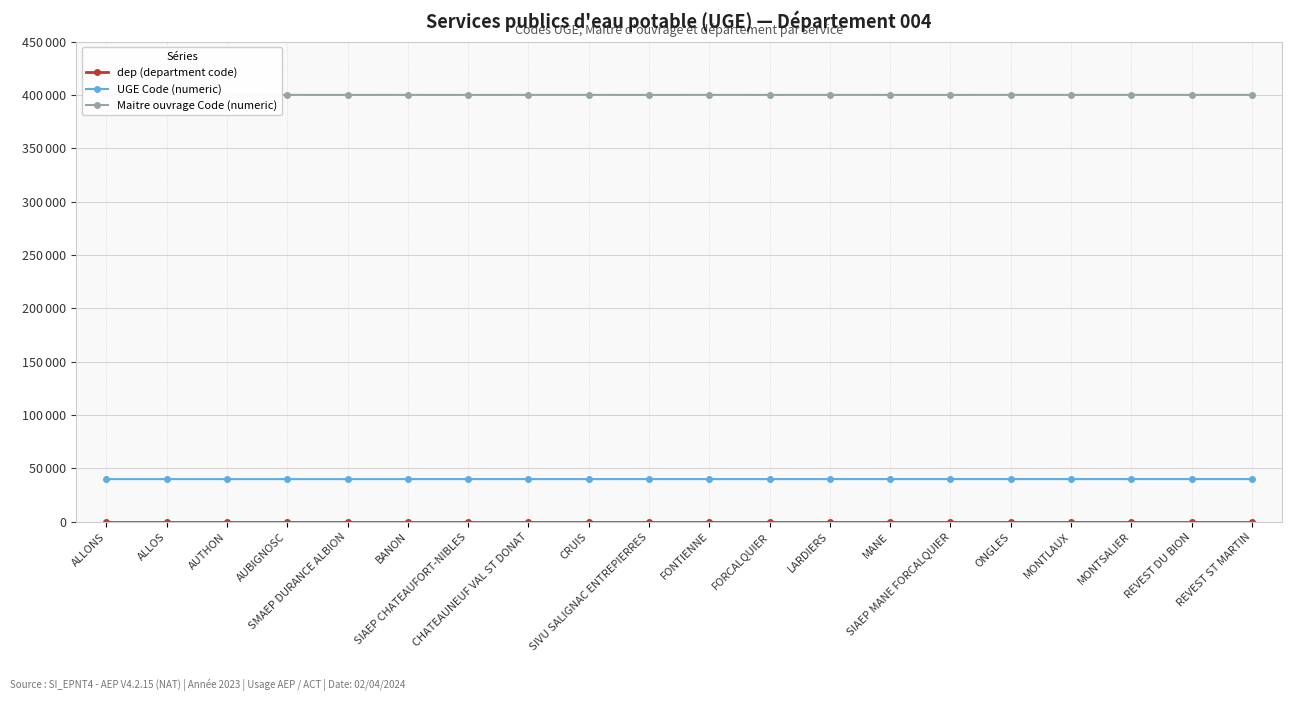

Which category has the lowest value in the UGE Code (numeric) series?

ALLONS